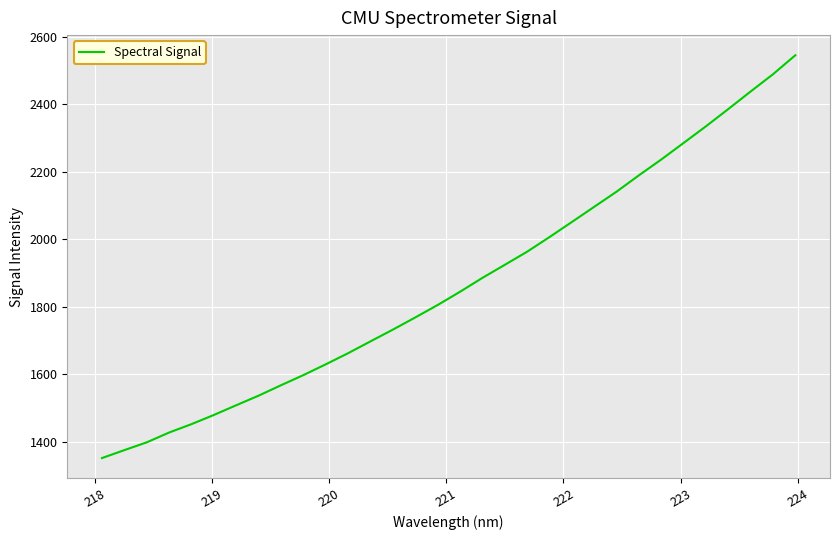

What is the smallest value displayed?

1352.4